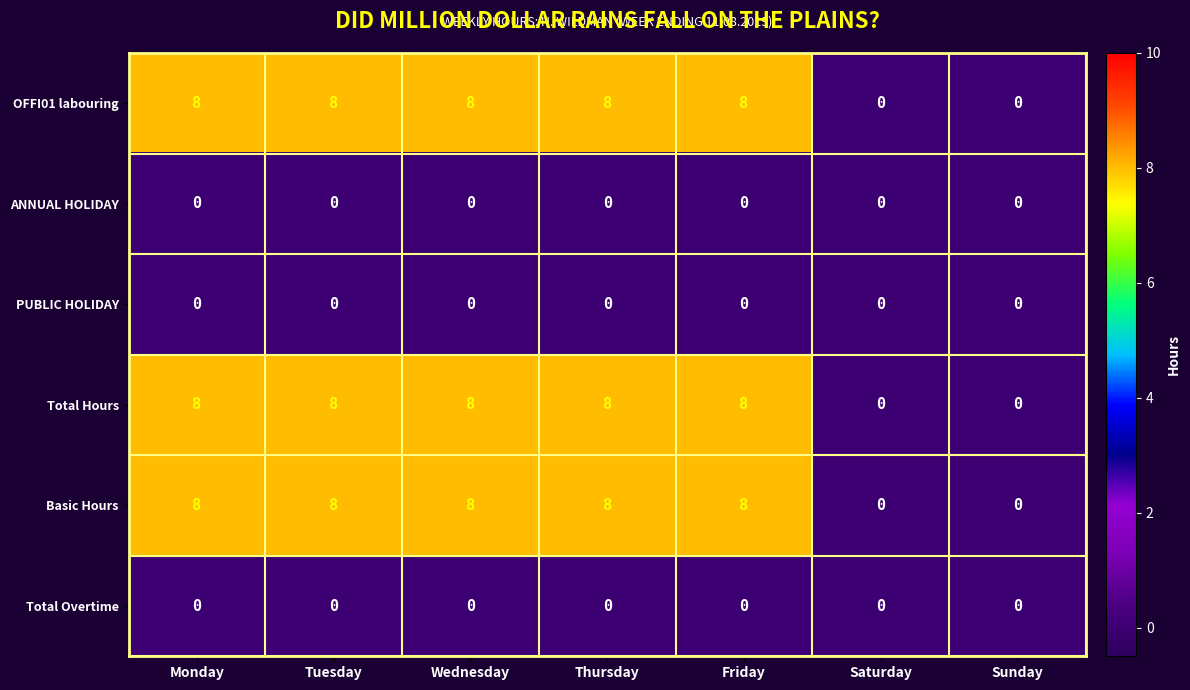

What is the spread (max minus min) of values at Thursday?

8